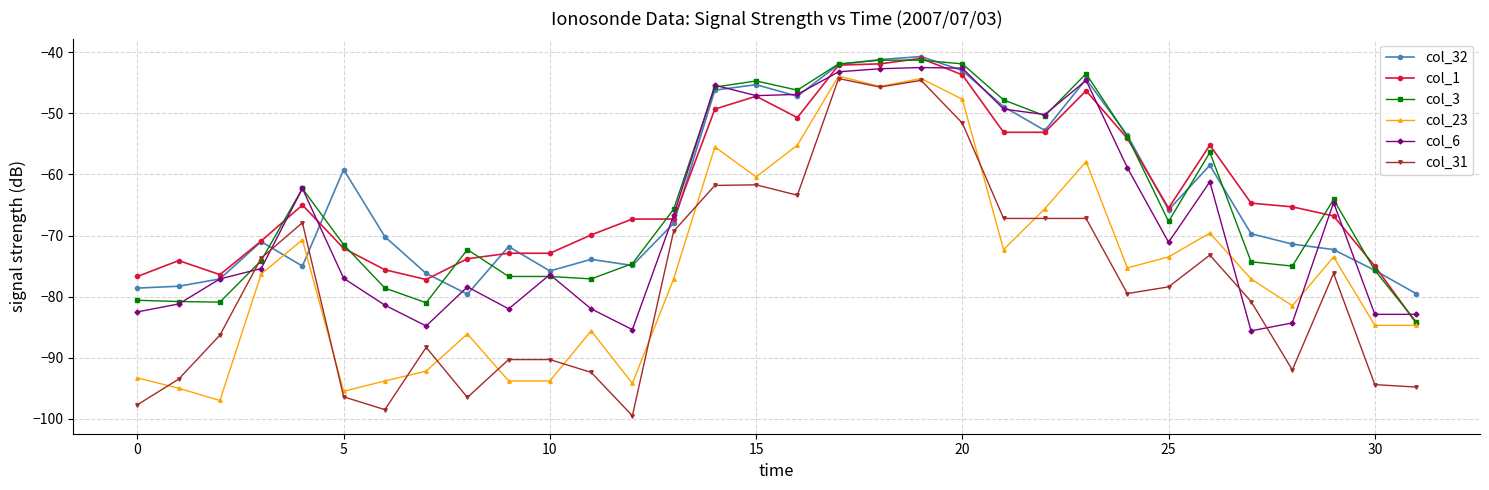

What is the value of the col_31 point at the 12th from the left?

-92.4